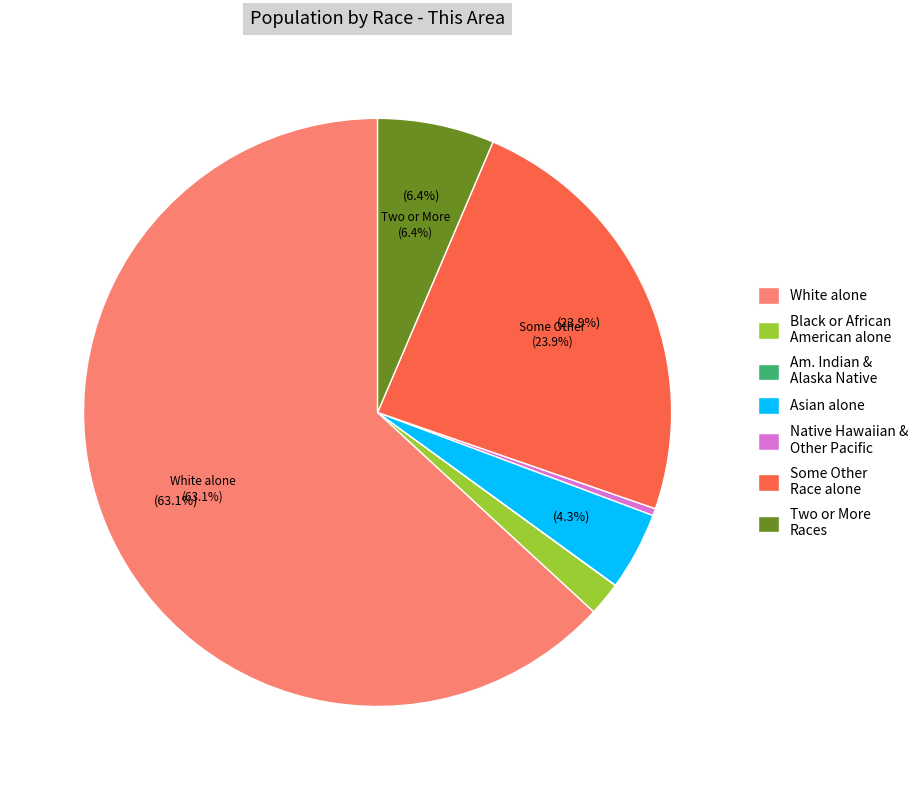

What percentage is NOT represented by Asian alone?

95.7%